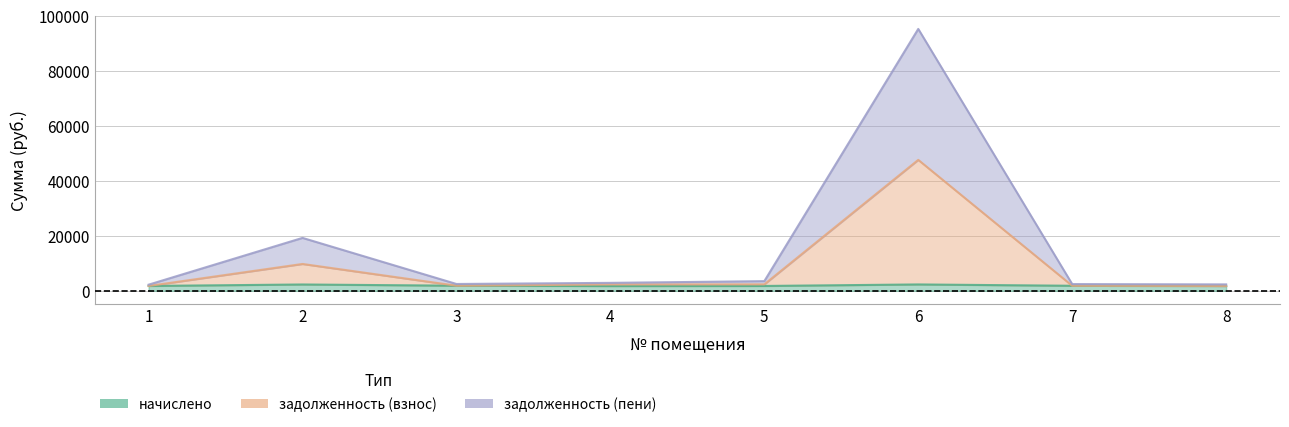

What is the maximum value for задолженность (взнос)?

47694.5